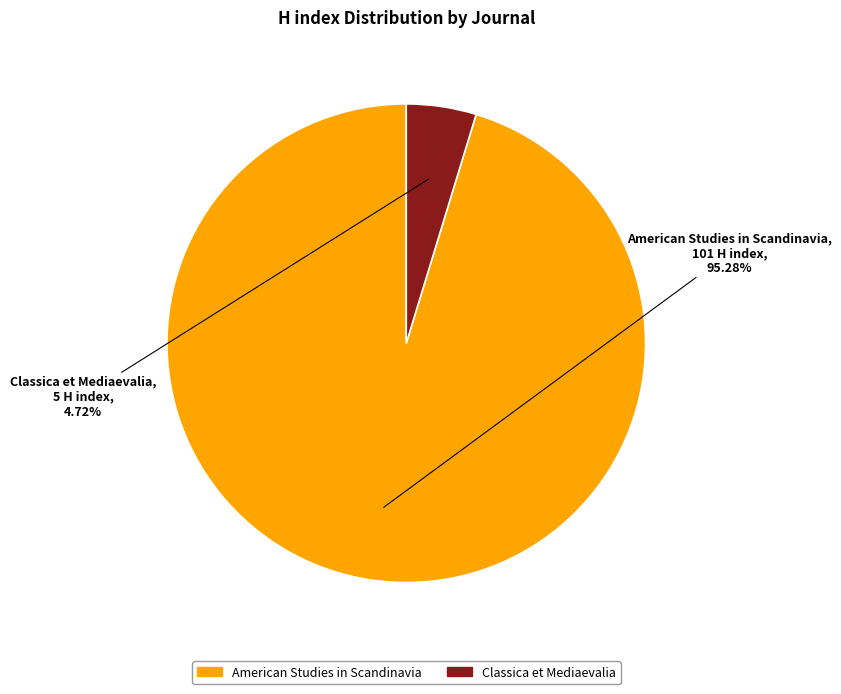

How many slices are in this pie chart?

2